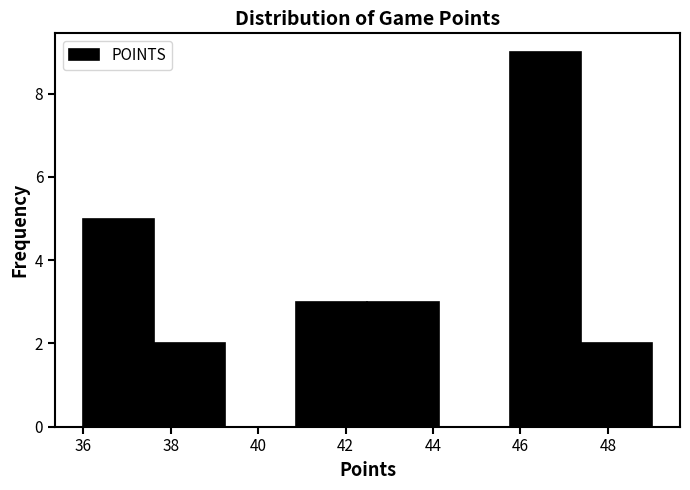

Reading left to right, transcribe this chart: for each bar, give the range it covers on the x-axis and its height. Neither the bar edges nor the heights are printed on the chart, so give them approximately, as read against the axes.

36.0 to 37.6: 5
37.6 to 39.2: 2
39.2 to 40.8: 0
40.8 to 42.6: 3
42.6 to 44.2: 3
44.2 to 45.8: 0
45.8 to 47.4: 9
47.4 to 49.0: 2